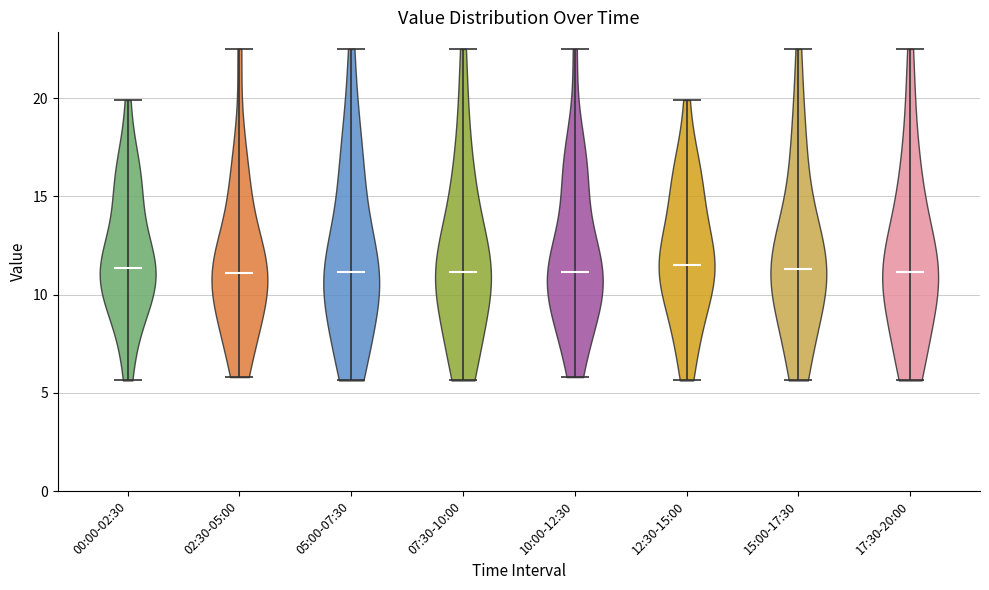

What is the lowest point the violin for 05:00-07:30 reaches on the y-axis? The values are not printed on the chart, so give them approximately, as read against the axis.

5.5